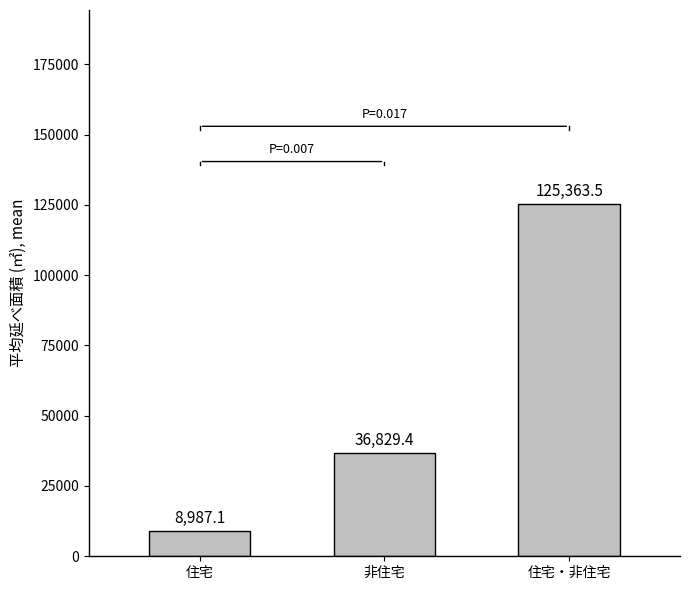

Reading right to left, transcribe all the data shown in this chart.

住宅・非住宅=125363.5	非住宅=36829.4	住宅=8987.1